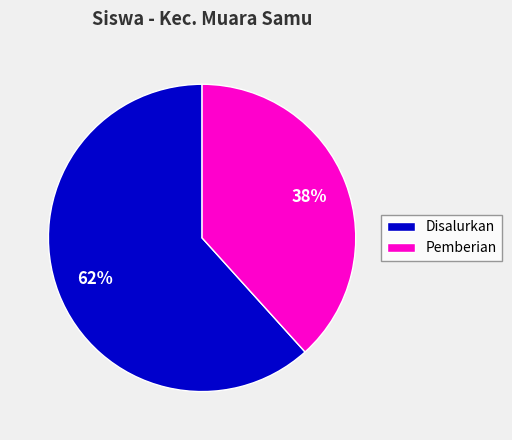

What is the smallest slice in the pie chart?

Pemberian